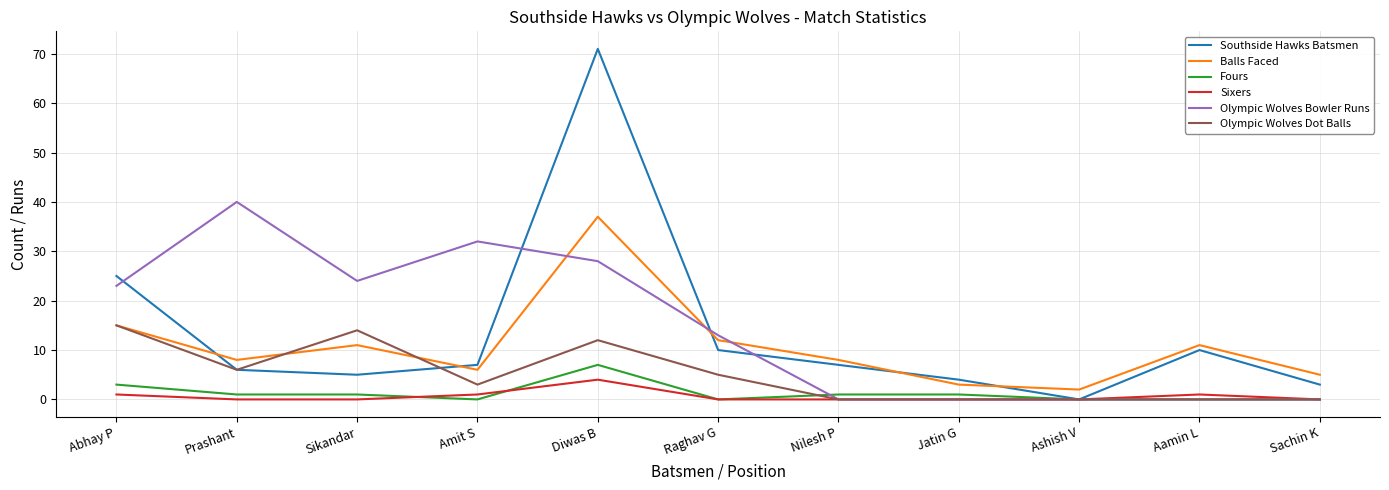

What is the minimum value for Balls Faced?

2